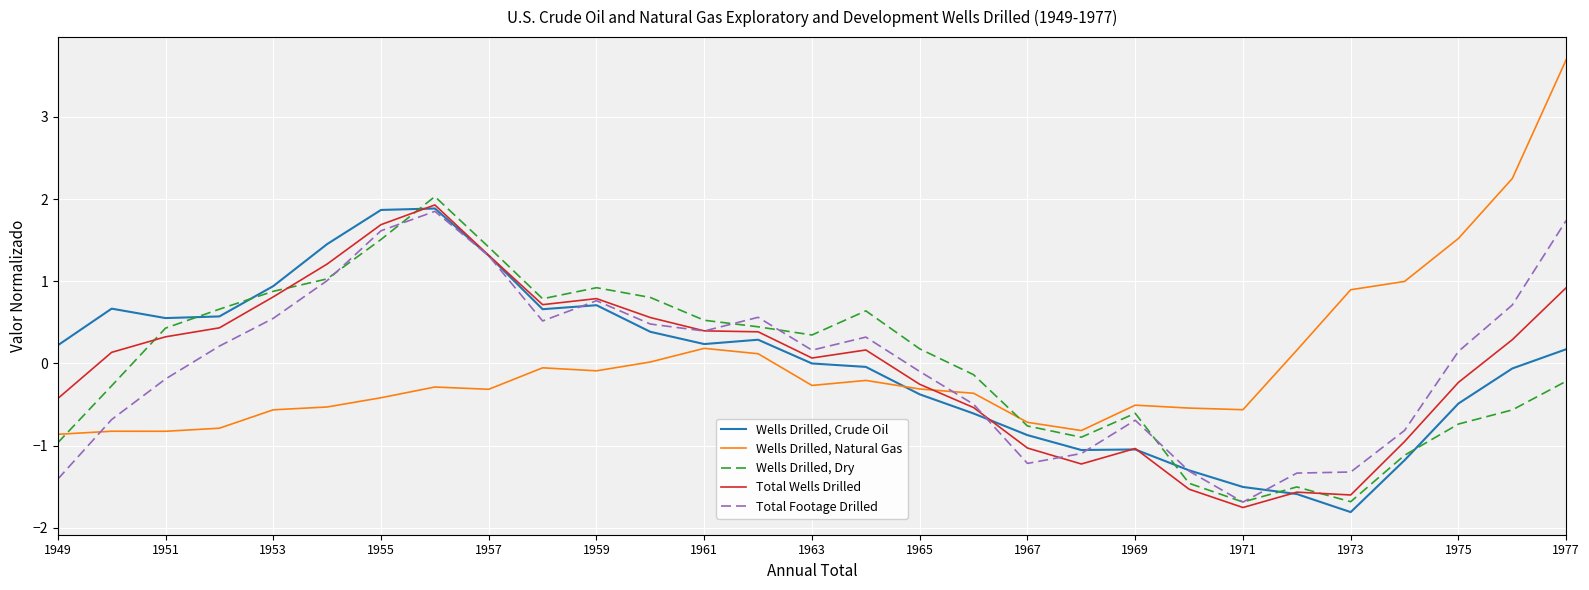

What is the greatest value displayed?

3.7